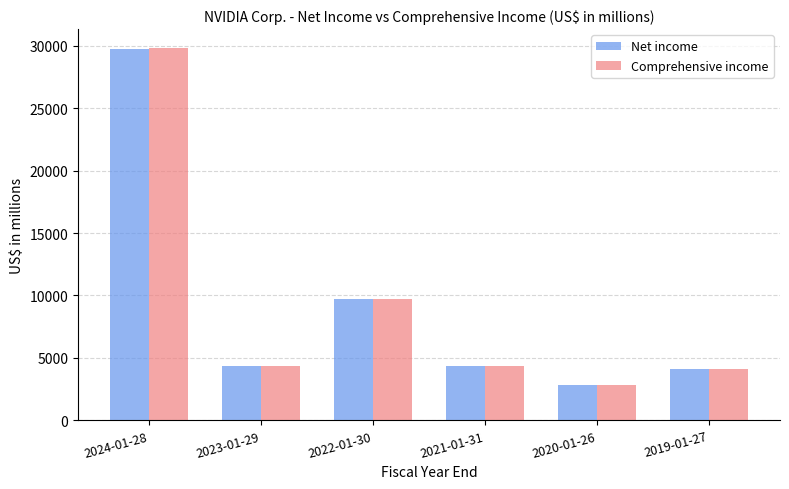

Where is Net income nearest to the value 16278?

2022-01-30